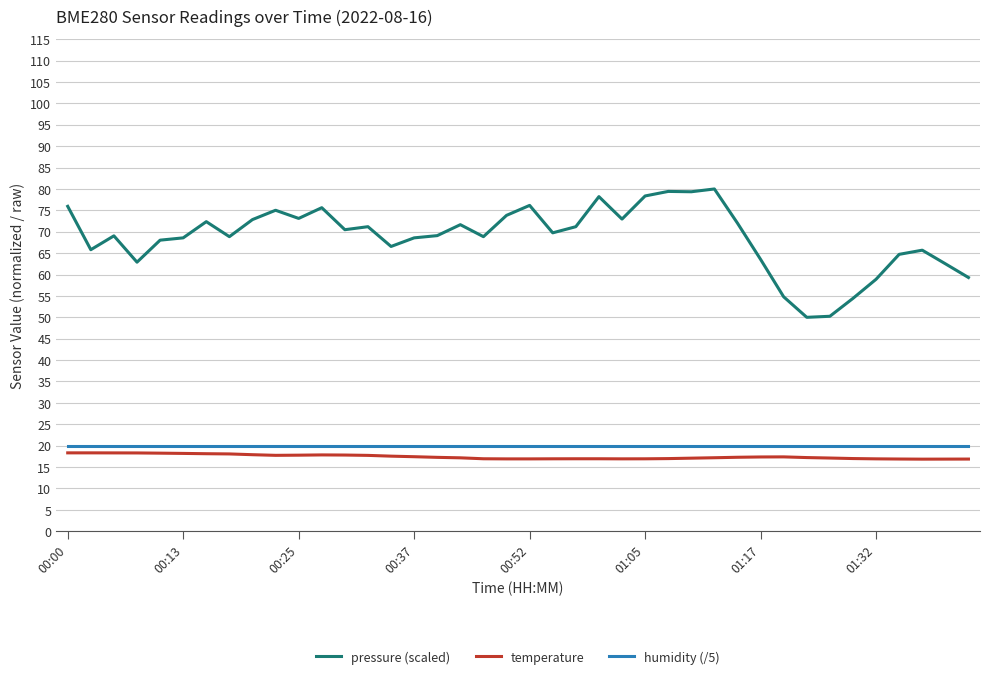

What is the minimum value for humidity (/5)?

20.0